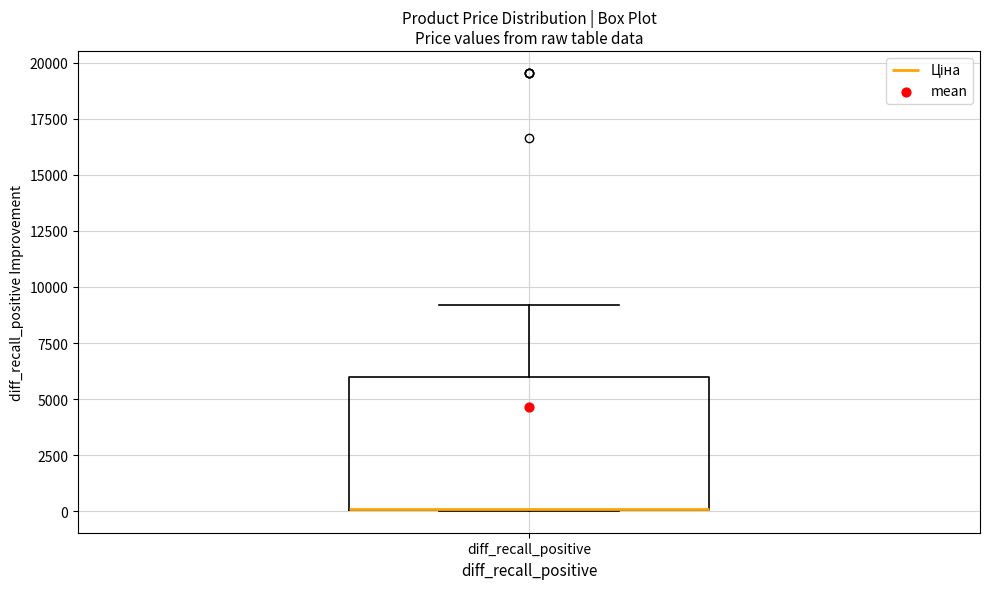

Read this box plot against the y-axis: the position of the median line, the range covered by the box, and the ends of both whiskers. The values are not printed on the chart, so give them approximately, as read against the axis.

median 0 (drawn on the box's lower edge), box 0 to 6000, whiskers 0 to 9000